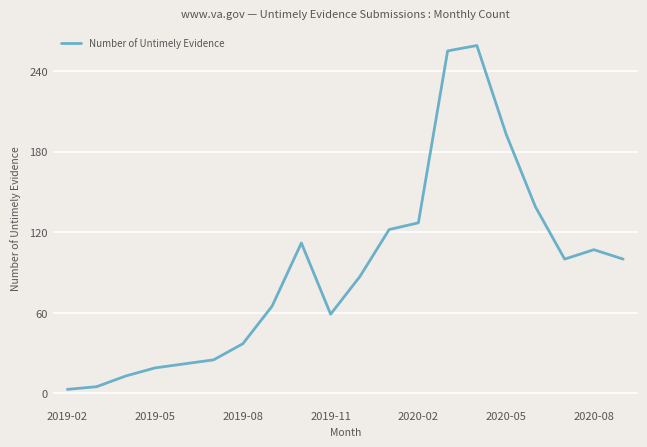

What is the maximum value shown in the chart?

259